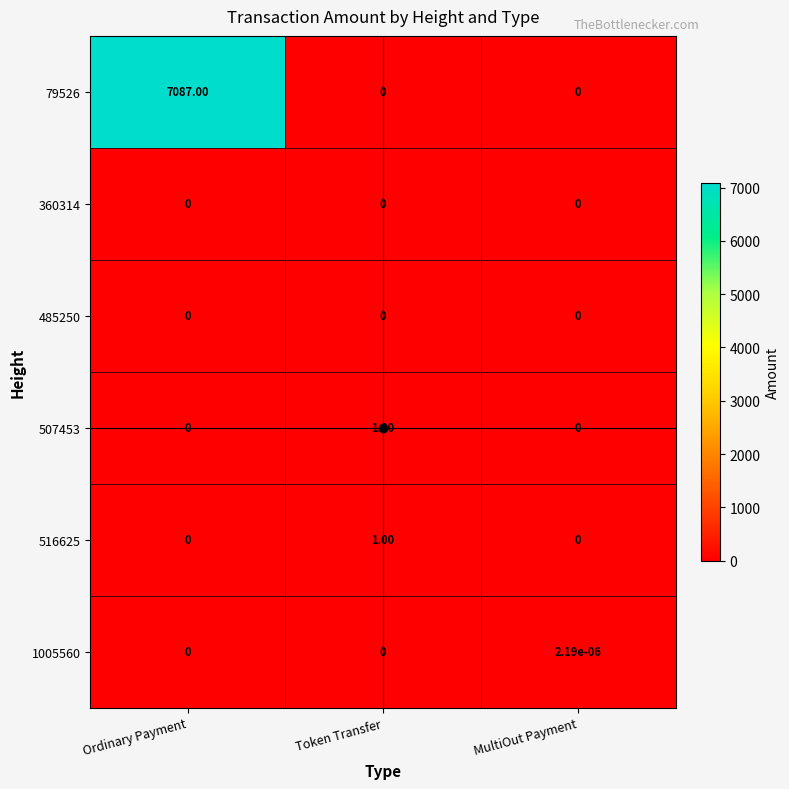

Which category has the highest value in the 79526 series?

Ordinary Payment